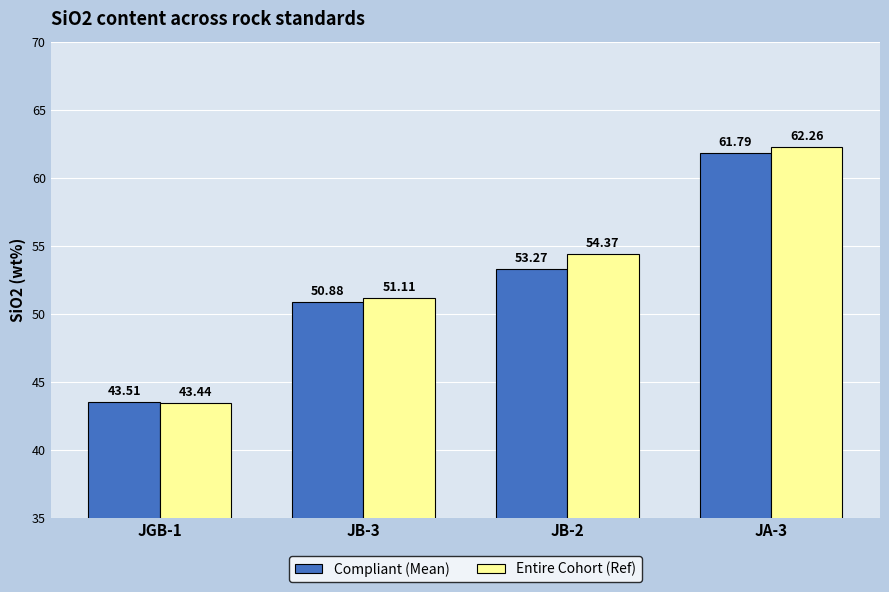

What is the difference between the second highest and second lowest values in the Entire Cohort (Ref) series?

3.3